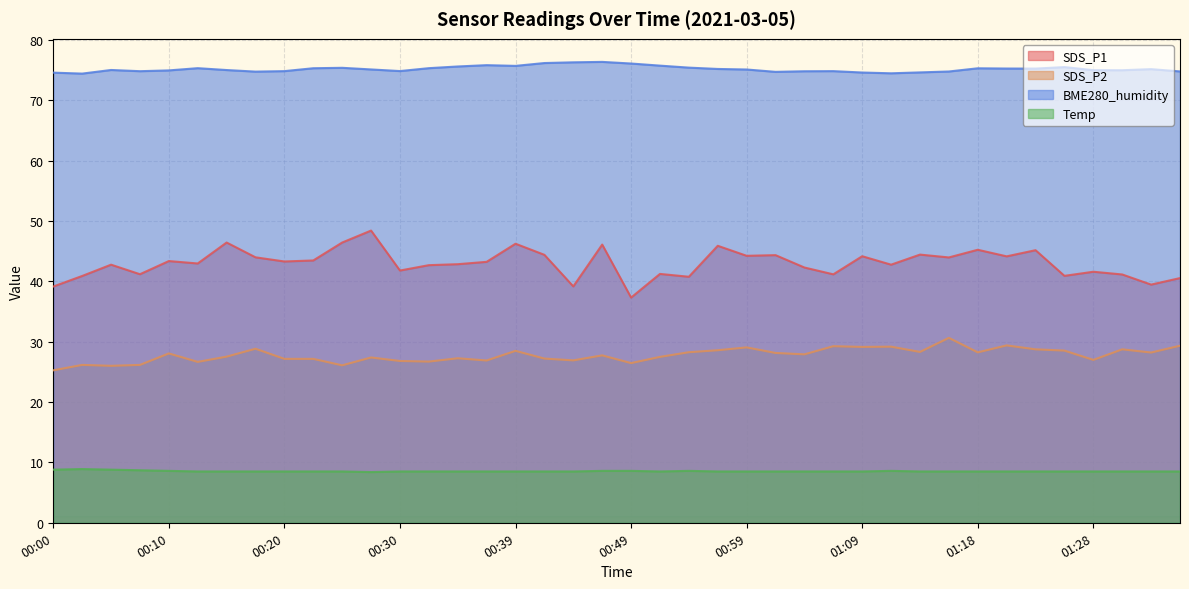

List the labels in order of SDS_P2 value, smallest first.

00:00, 00:05, 00:25, 00:03, 00:07, 00:49, 00:12, 00:32, 00:30, 00:37, 00:44, 01:28, 00:20, 00:22, 00:42, 00:35, 00:27, 00:52, 00:15, 00:47, 01:04, 00:10, 01:01, 01:33, 01:18, 00:54, 01:14, 00:39, 01:26, 00:57, 01:23, 01:31, 00:17, 00:59, 01:09, 01:11, 01:06, 01:36, 01:21, 01:16